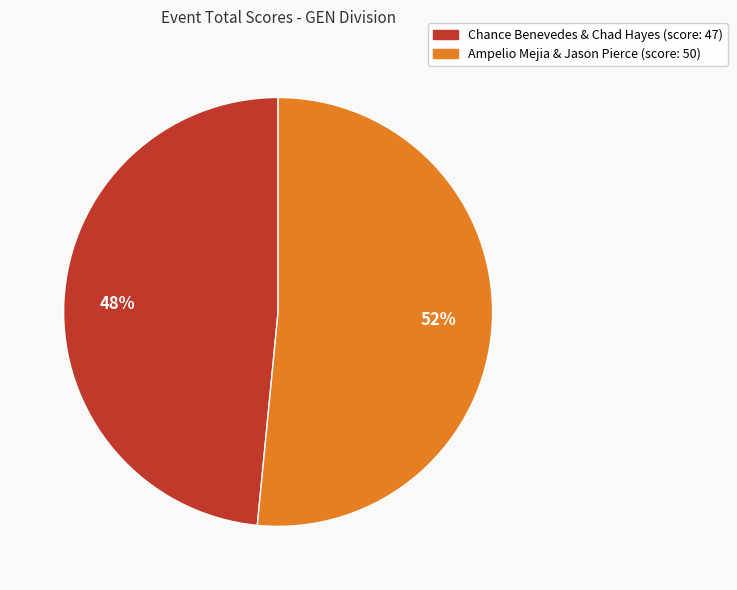

To the nearest percent, what is the combined percentage of Ampelio Mejia & Jason Pierce (score: 50) and Chance Benevedes & Chad Hayes (score: 47)?

100%